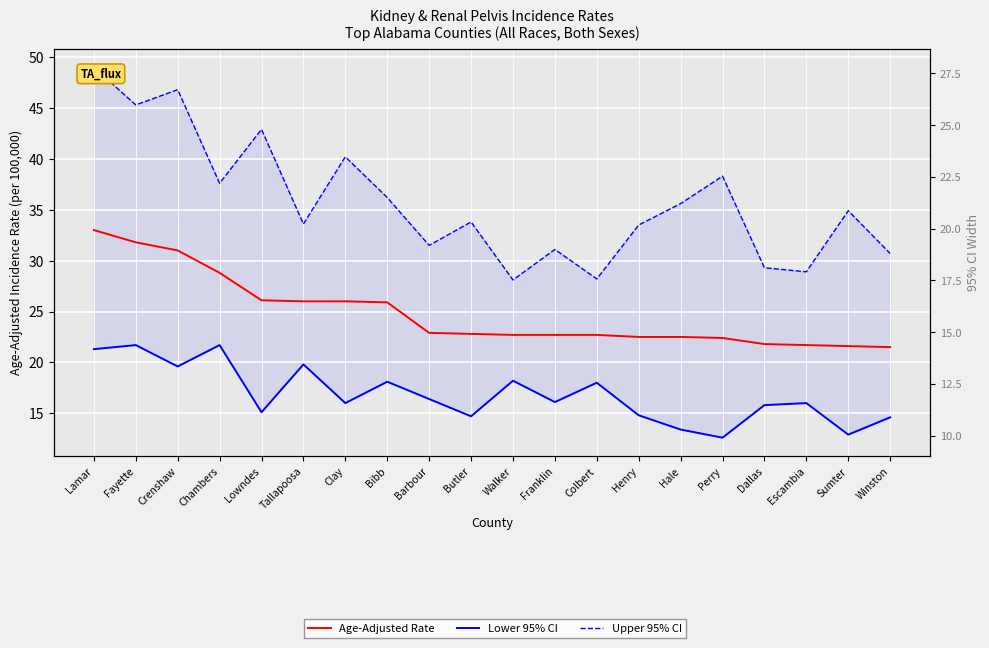

True or false: CI Width has a value of 7.2 at Butler.

False